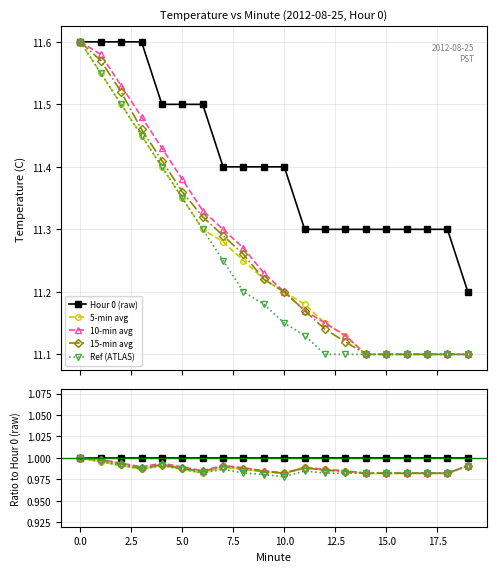

True or false: 15-min avg and Hour 0 (raw) cross at least once.

False